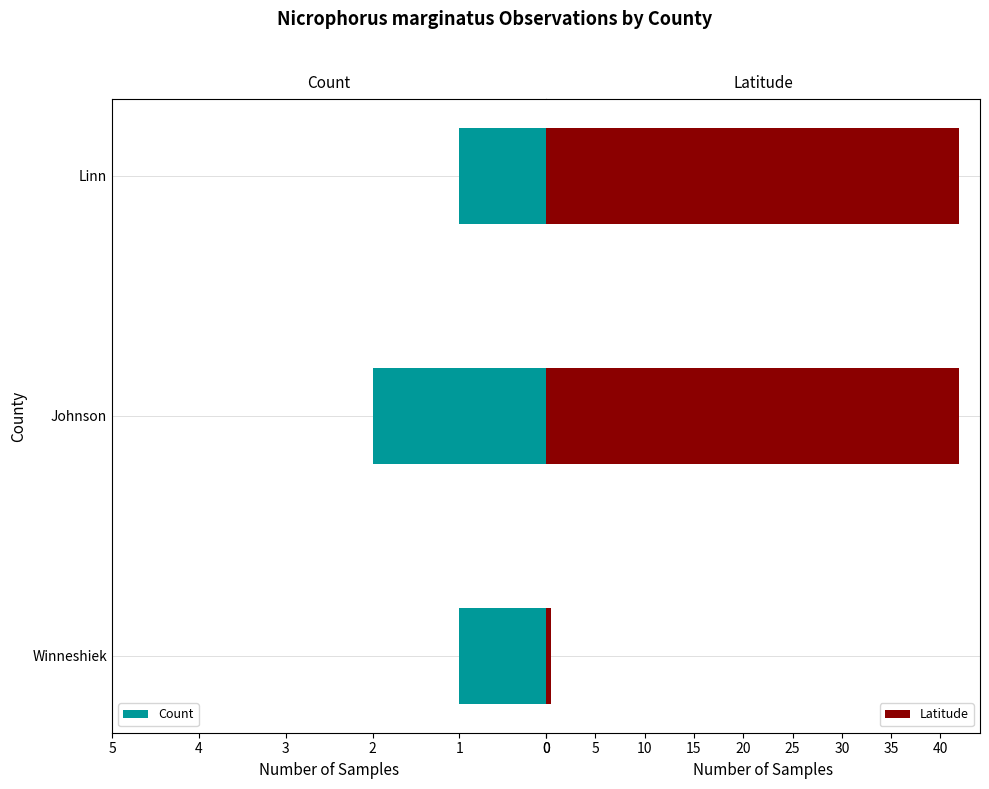

What is the difference between the maximum and minimum values in the Latitude series?

41.4